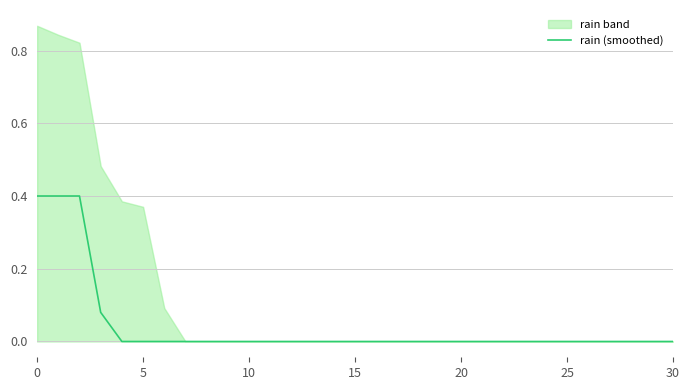

The chart shows a value of 0.3 at 28. True or false?

False